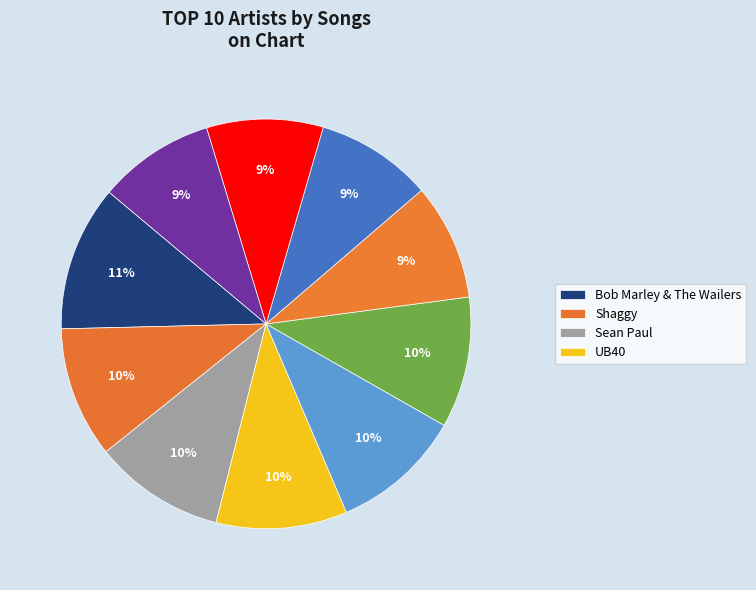

Which category has the biggest portion of the pie?

Bob Marley & The Wailers